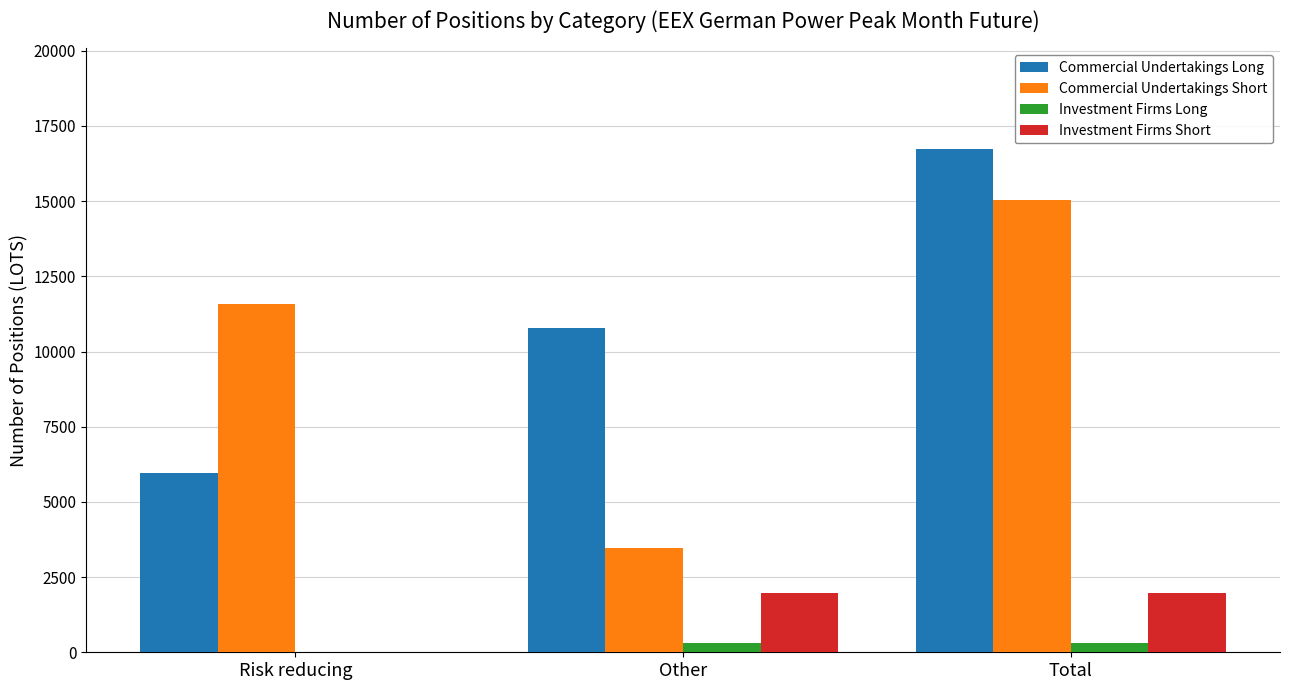

Between Other and Total, which series saw the biggest shift?

Commercial Undertakings Short